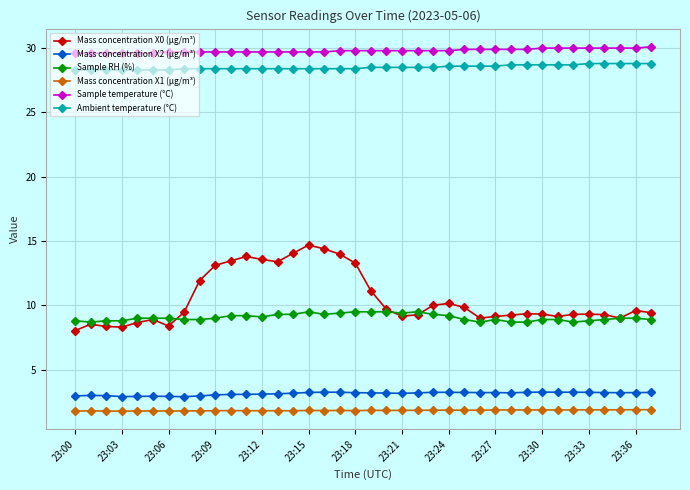

What is the lowest value of the Mass concentration X0 (μg/m³) series?

8.0